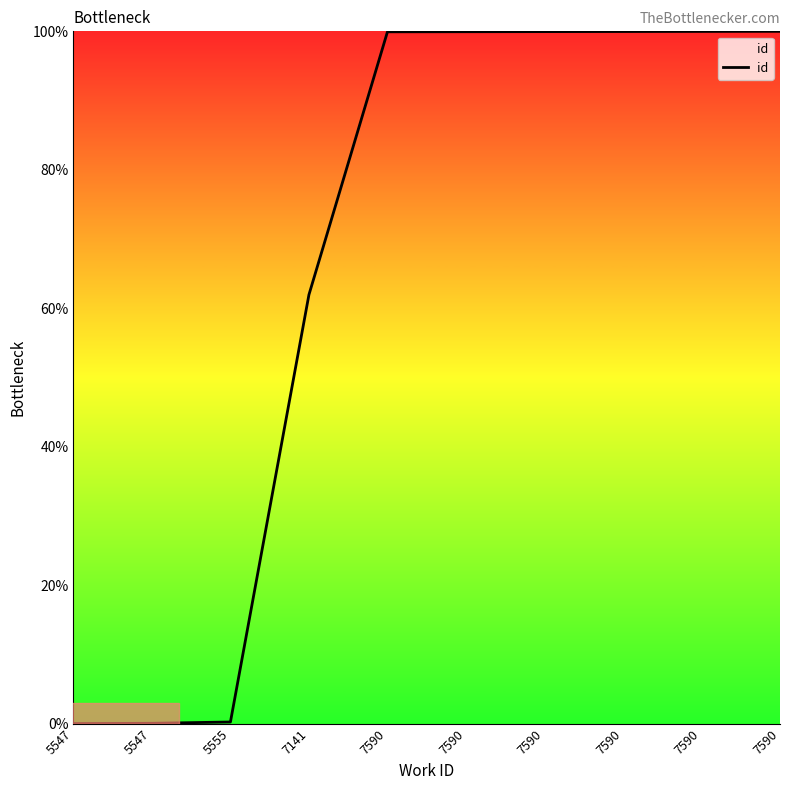

Which has a higher value, 7590 or 7590?

7590